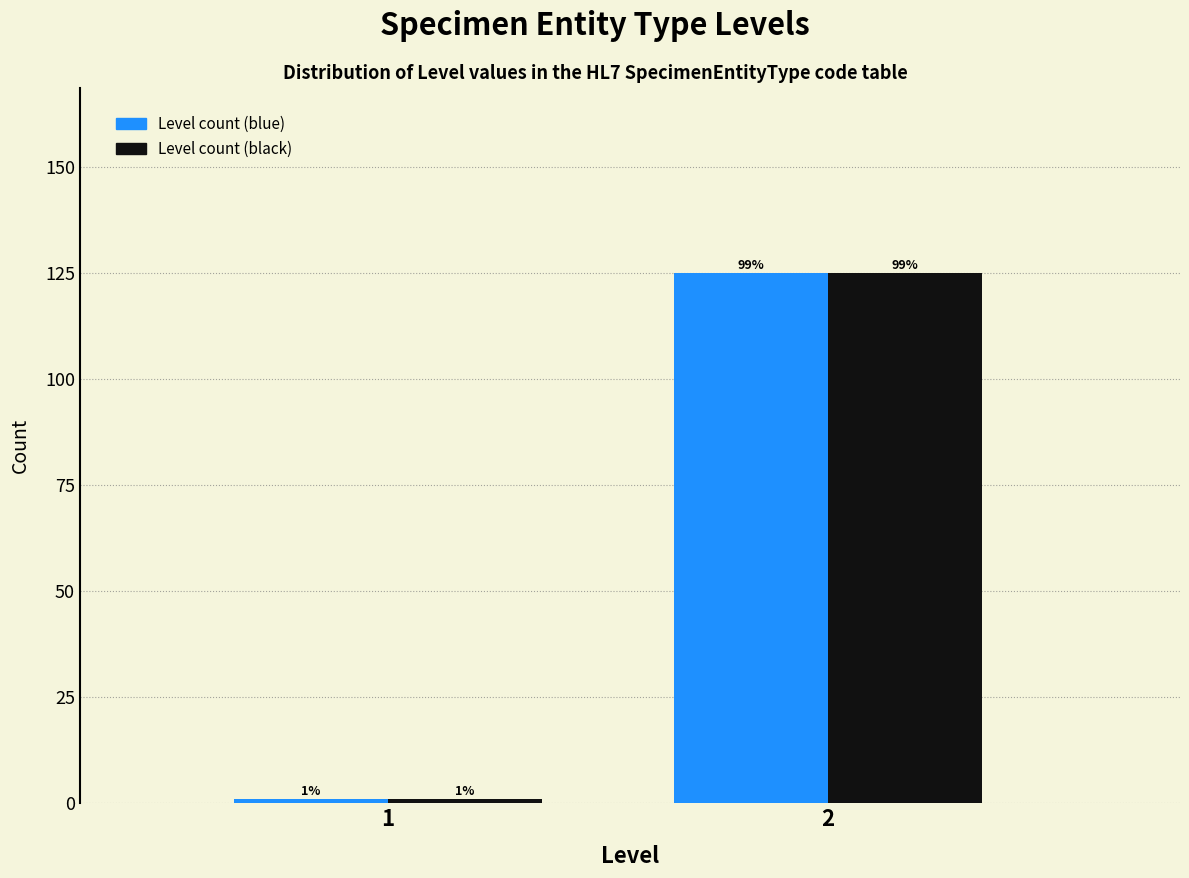

Reading right to left, transcribe all the data shown in this chart.

Level count (blue): 125	1
Level count (black): 125	1